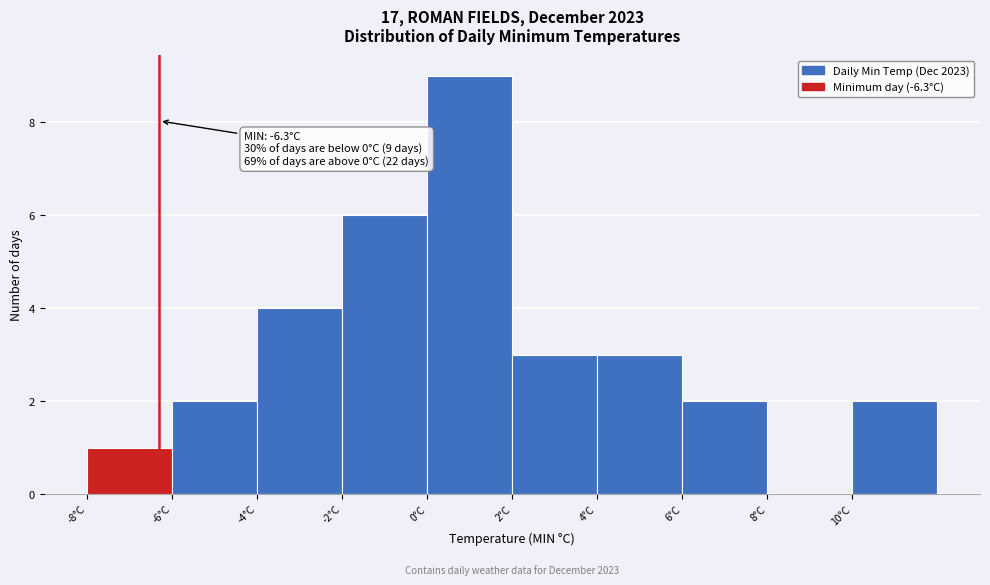

Which range on the x-axis has the tallest bar?

0 to 2